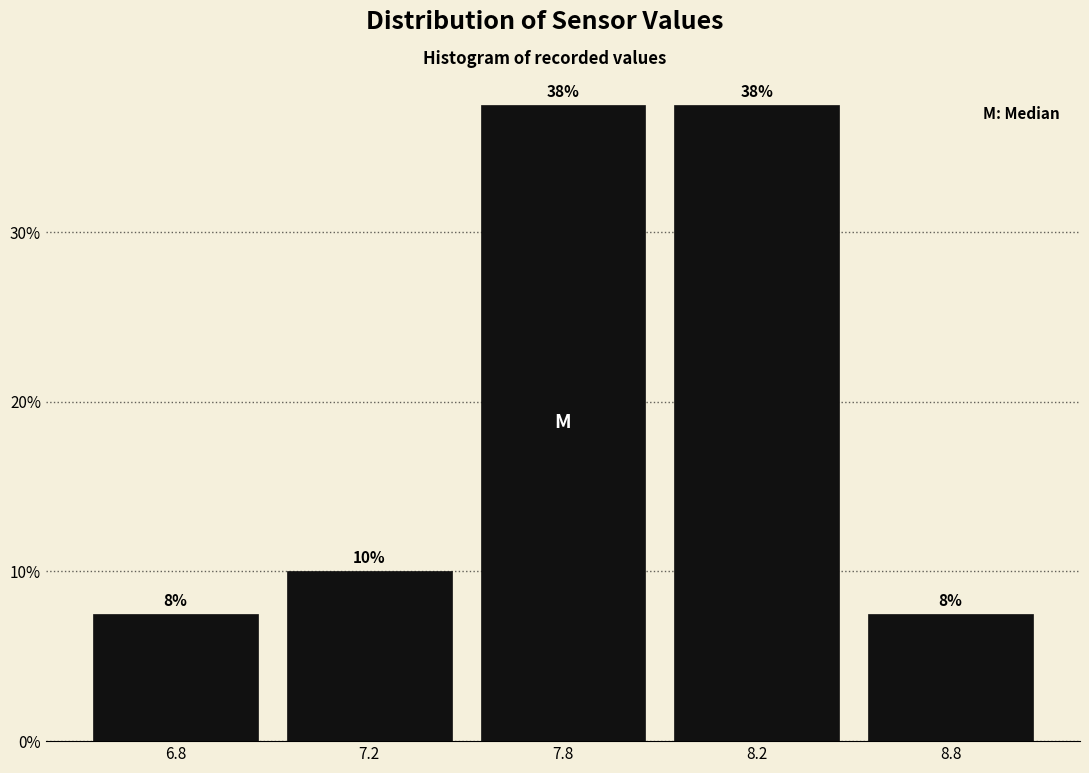

Are the bars horizontal?

No